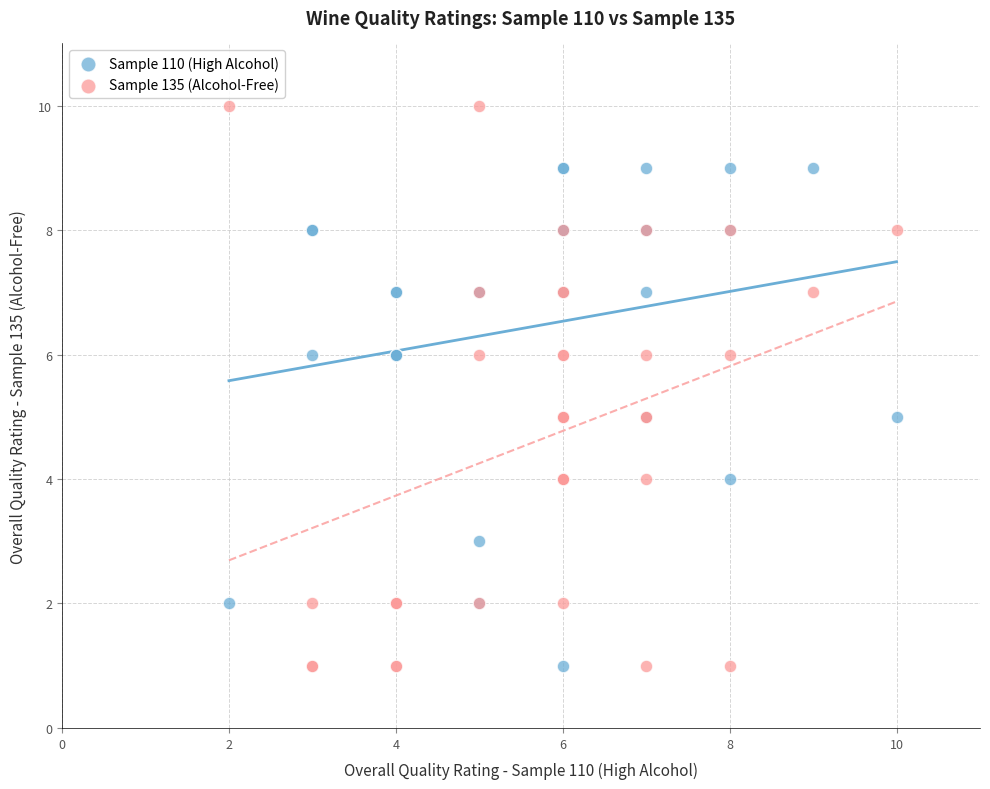

Which series has the largest Y range (max minus min)?

Sample 135 (Alcohol-Free)